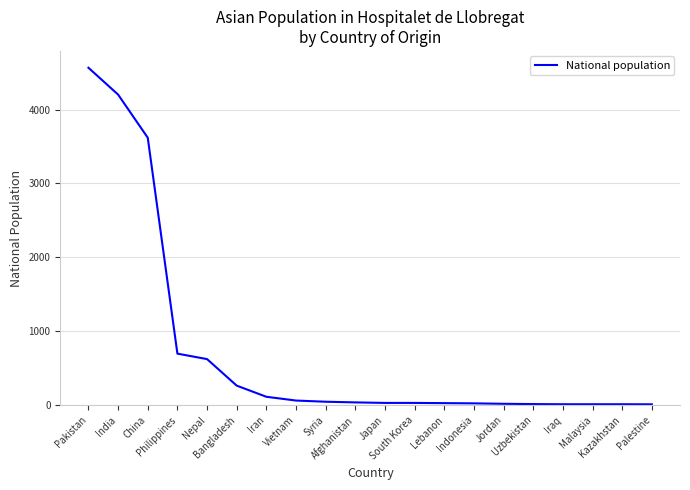

List the labels in order of value, smallest first.

Palestine, Iraq, Malaysia, Kazakhstan, Uzbekistan, Jordan, Indonesia, Lebanon, Japan, South Korea, Afghanistan, Syria, Vietnam, Iran, Bangladesh, Nepal, Philippines, China, India, Pakistan